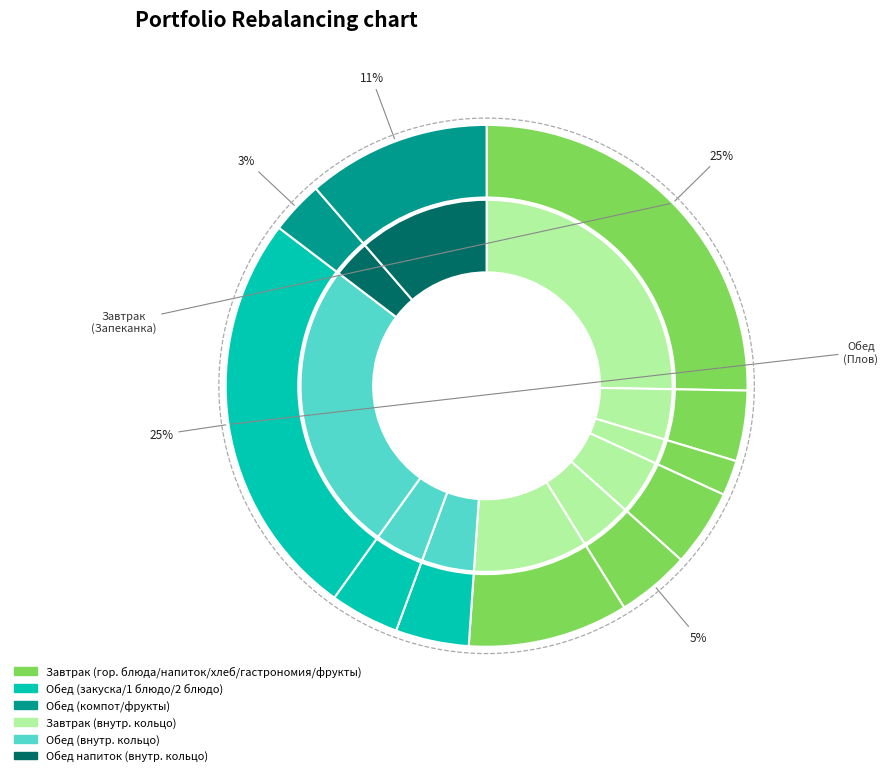

Between ХЛЕБ ПШЕНИЧНЫЙ/РЖАНОЙ and Компот из сухофруктов, which is larger?

Компот из сухофруктов